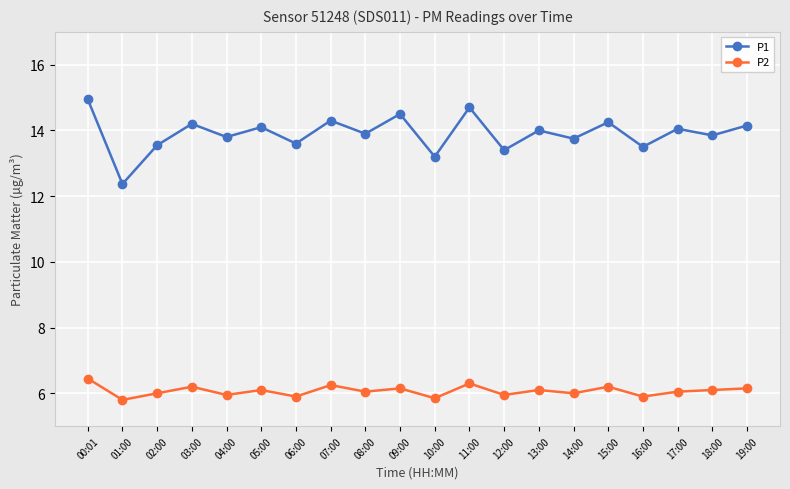

Count the number of data series in this chart.

2